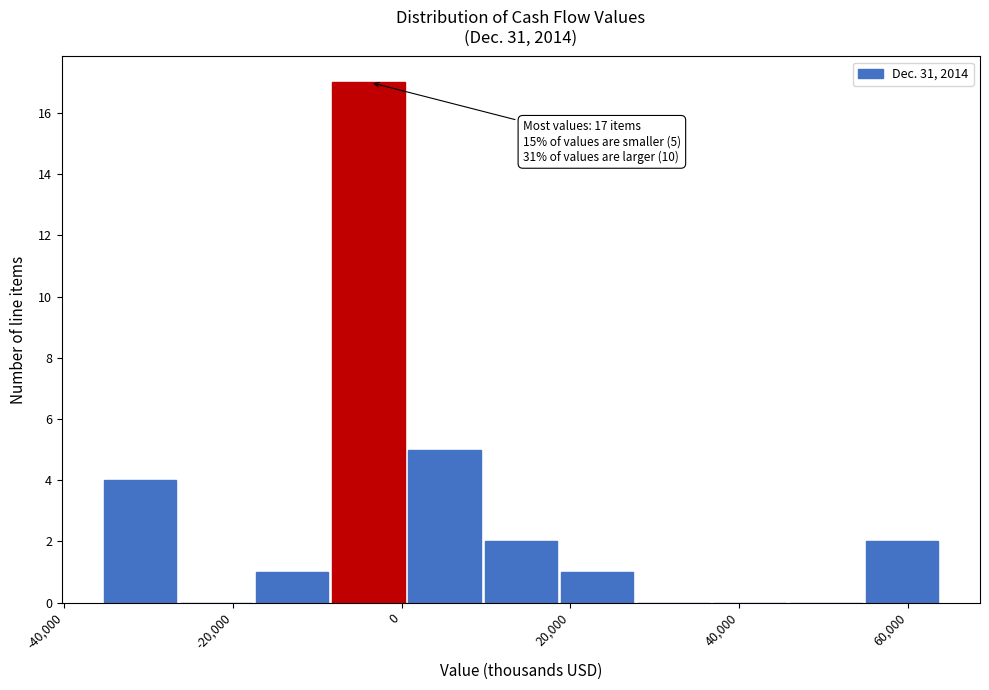

Over which range of the x-axis is the bar tallest?

-8000 to 0